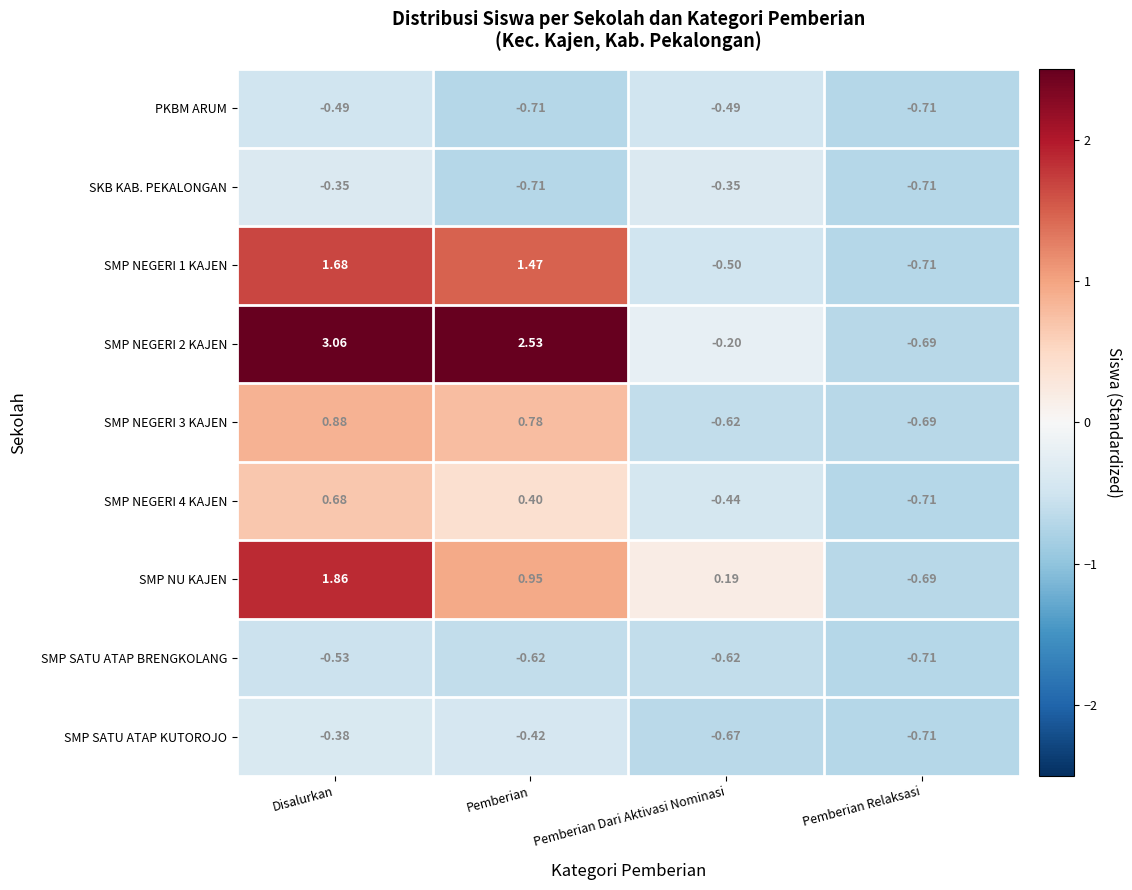

Rank the categories by SMP NEGERI 1 KAJEN value from highest to lowest.

Disalurkan, Pemberian, Pemberian Dari Aktivasi Nominasi, Pemberian Relaksasi